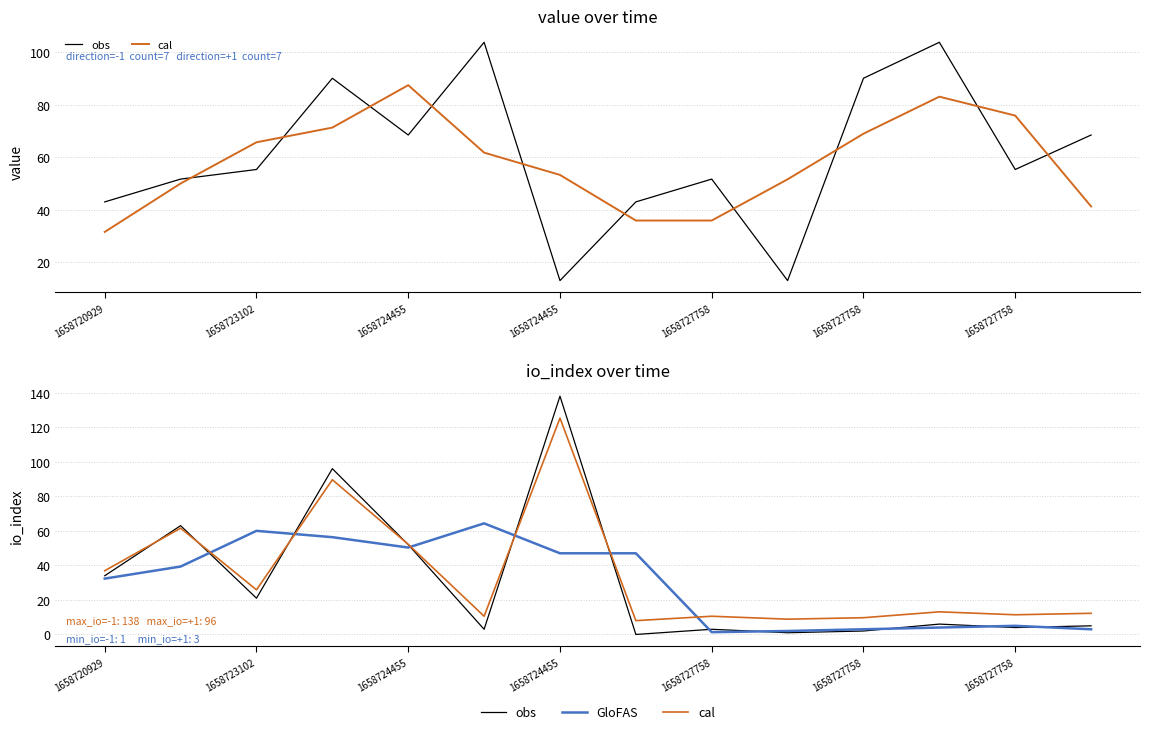

Rank the series by their maximum value, from highest to lowest.

obs, cal, GloFAS